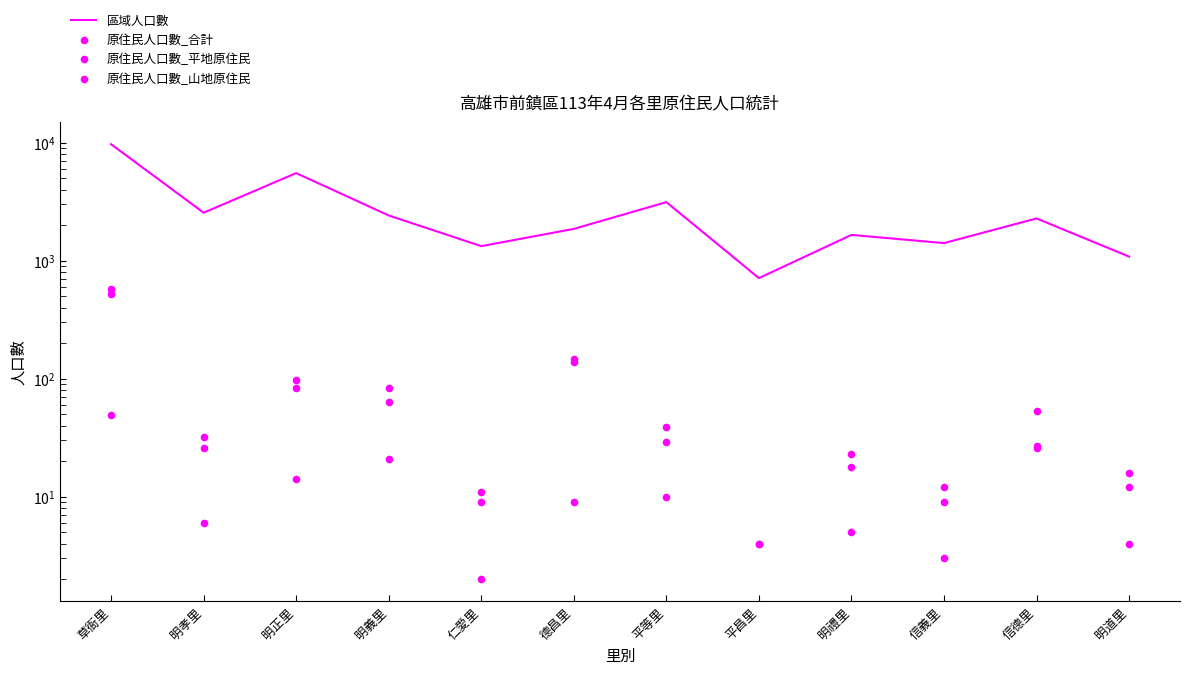

At how many categories does at least one series exceed 8333?

1